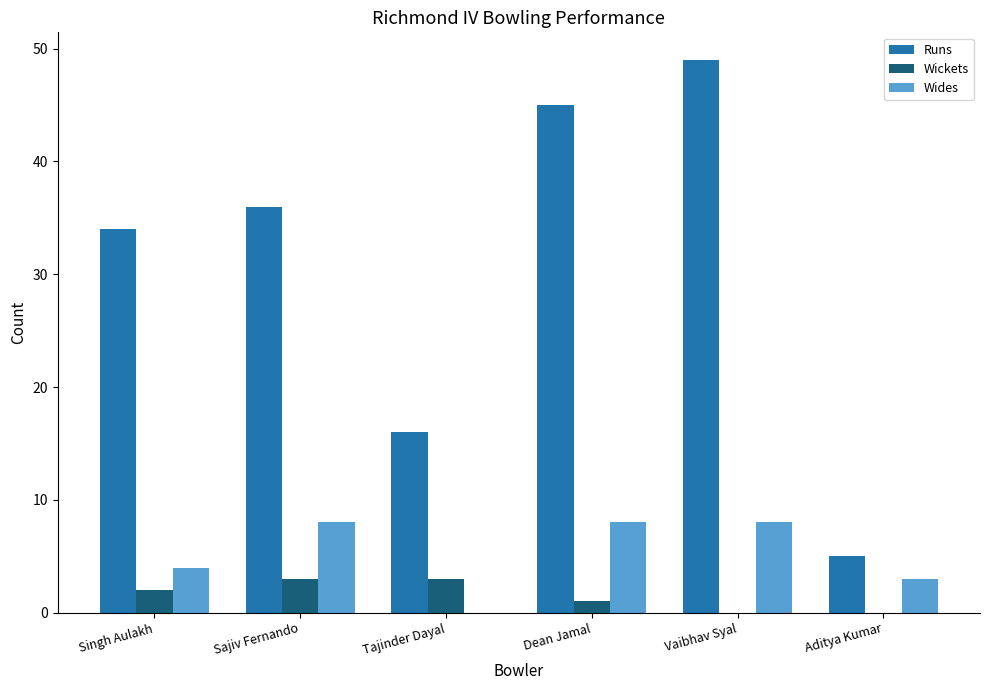

What is the highest value of the Wickets series?

3